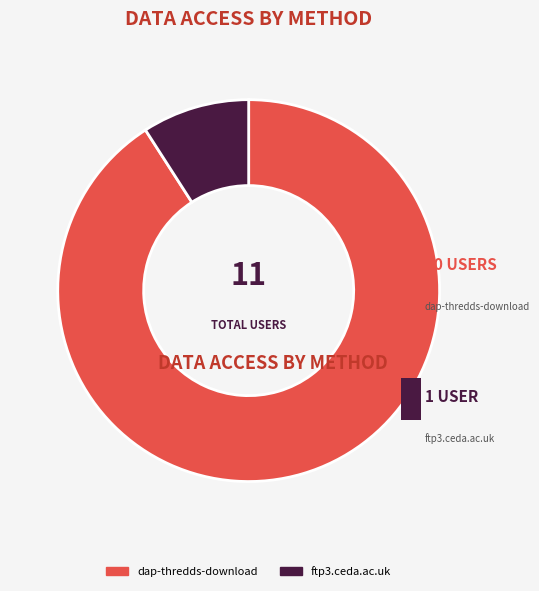

Count the number of slices in the pie.

2